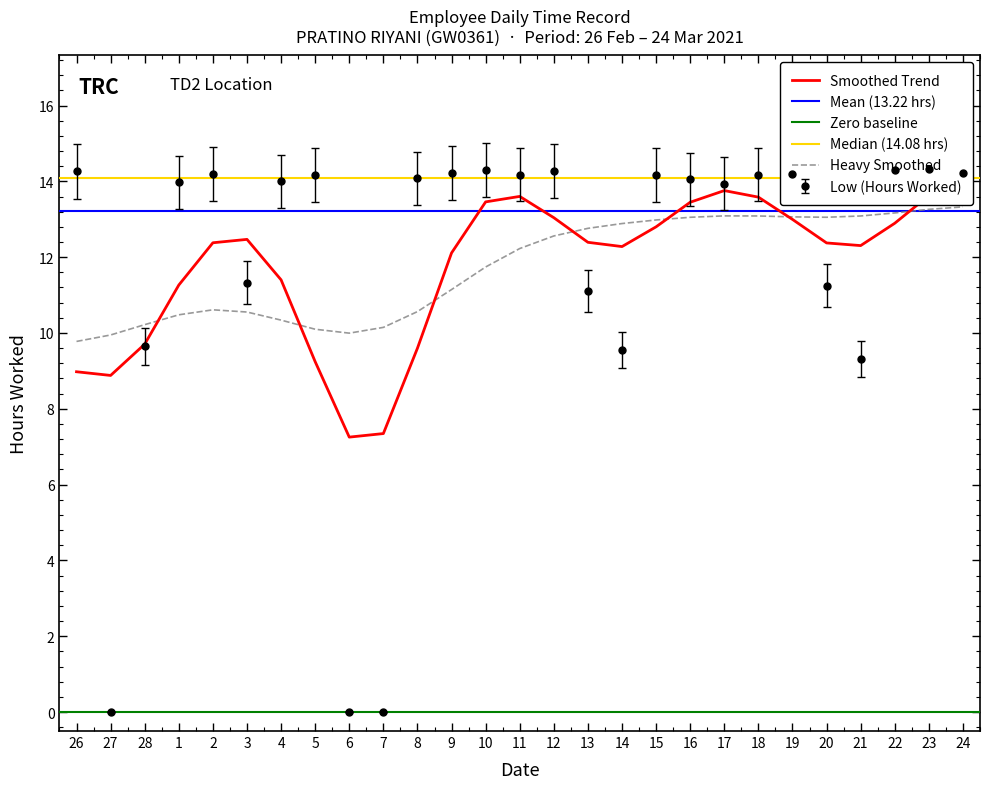

What is the greatest value displayed?

14.3